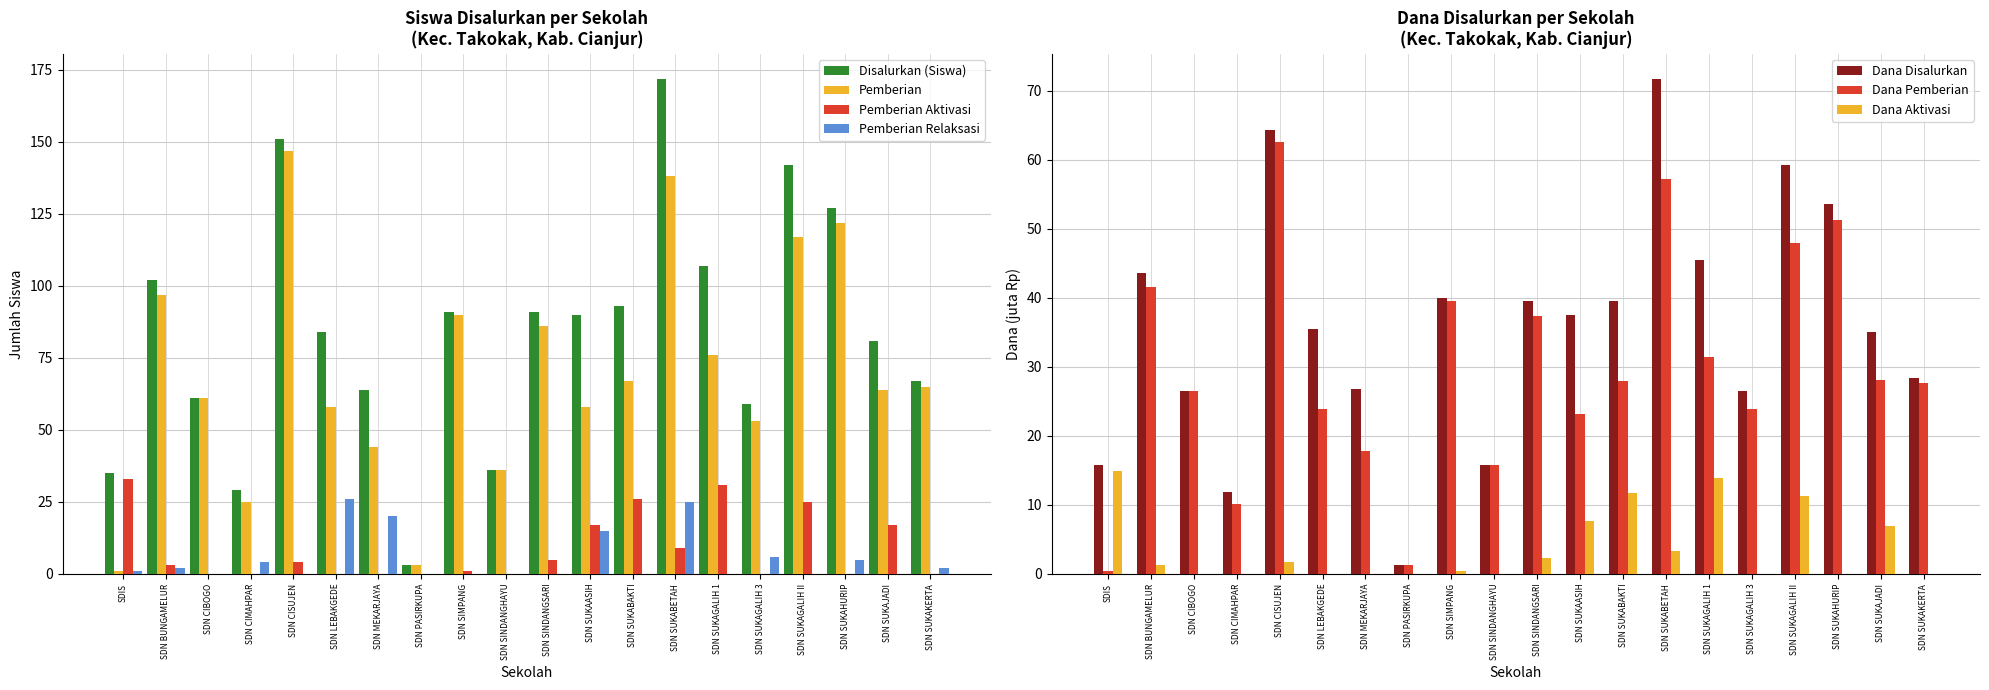

The value of Disalurkan (Siswa) at SDN SUKAKERTA is 67. True or false?

True